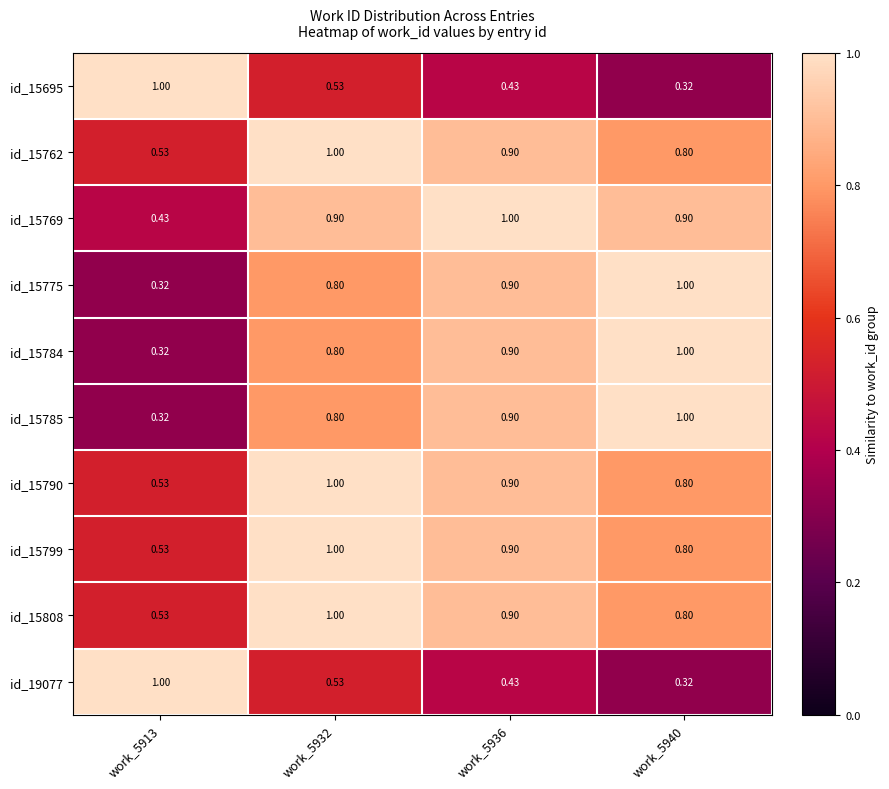

What is the difference between the highest and lowest values at work_5936?

0.6